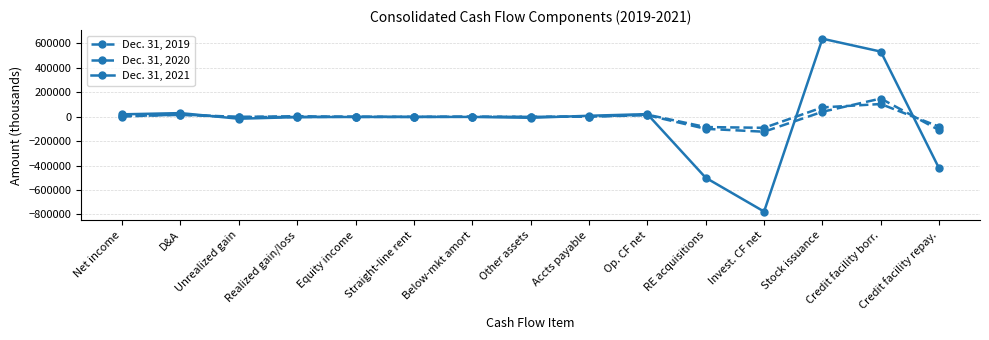

Reading left to right, extract all data points from this chart.

Dec. 31, 2019: Net income=5704	D&A=14171	Unrealized gain=-3440	Realized gain/loss=-2740	Equity income=-270	Straight-line rent=-1217	Below-mkt amort=-495	Other assets=-516	Accts payable=-173	Op. CF net=12076	RE acquisitions=-99650	Invest. CF net=-123244	Stock issuance=40018	Credit facility borr.=148277	Credit facility repay.=-110500
Dec. 31, 2020: Net income=725	D&A=17478	Unrealized gain=-2246	Realized gain/loss=3933	Equity income=-1851	Straight-line rent=-1861	Below-mkt amort=-742	Other assets=-1413	Accts payable=948	Op. CF net=16545	RE acquisitions=-85127	Invest. CF net=-91315	Stock issuance=75908	Credit facility borr.=103500	Credit facility repay.=-82000
Dec. 31, 2021: Net income=19103	D&A=29088	Unrealized gain=-16844	Realized gain/loss=-3692	Equity income=-2435	Straight-line rent=-2255	Below-mkt amort=-2070	Other assets=-9249	Accts payable=7345	Op. CF net=20832	RE acquisitions=-500176	Invest. CF net=-776986	Stock issuance=638104	Credit facility borr.=532723	Credit facility repay.=-424000